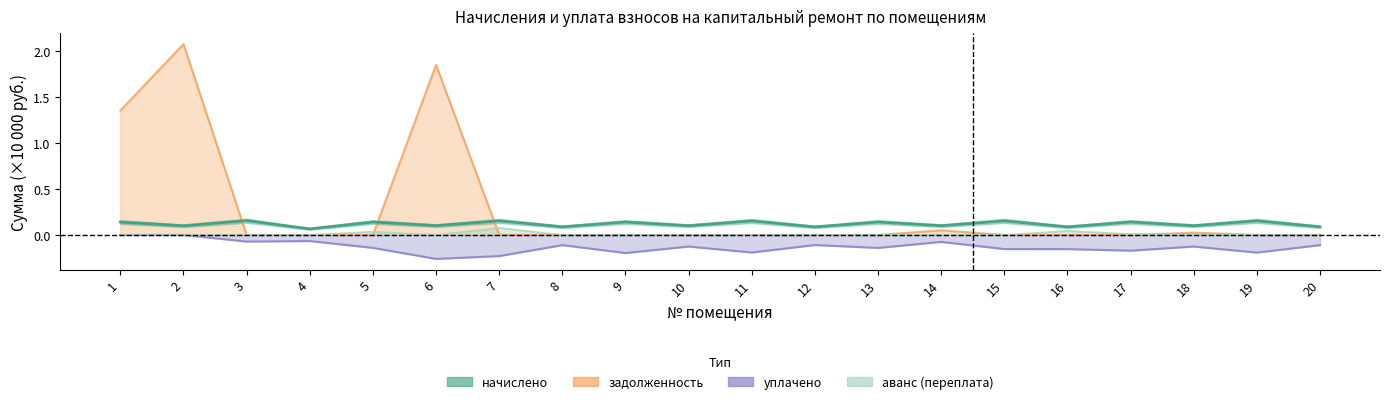

True or false: уплачено and задолженность (кап) cross at least once.

False